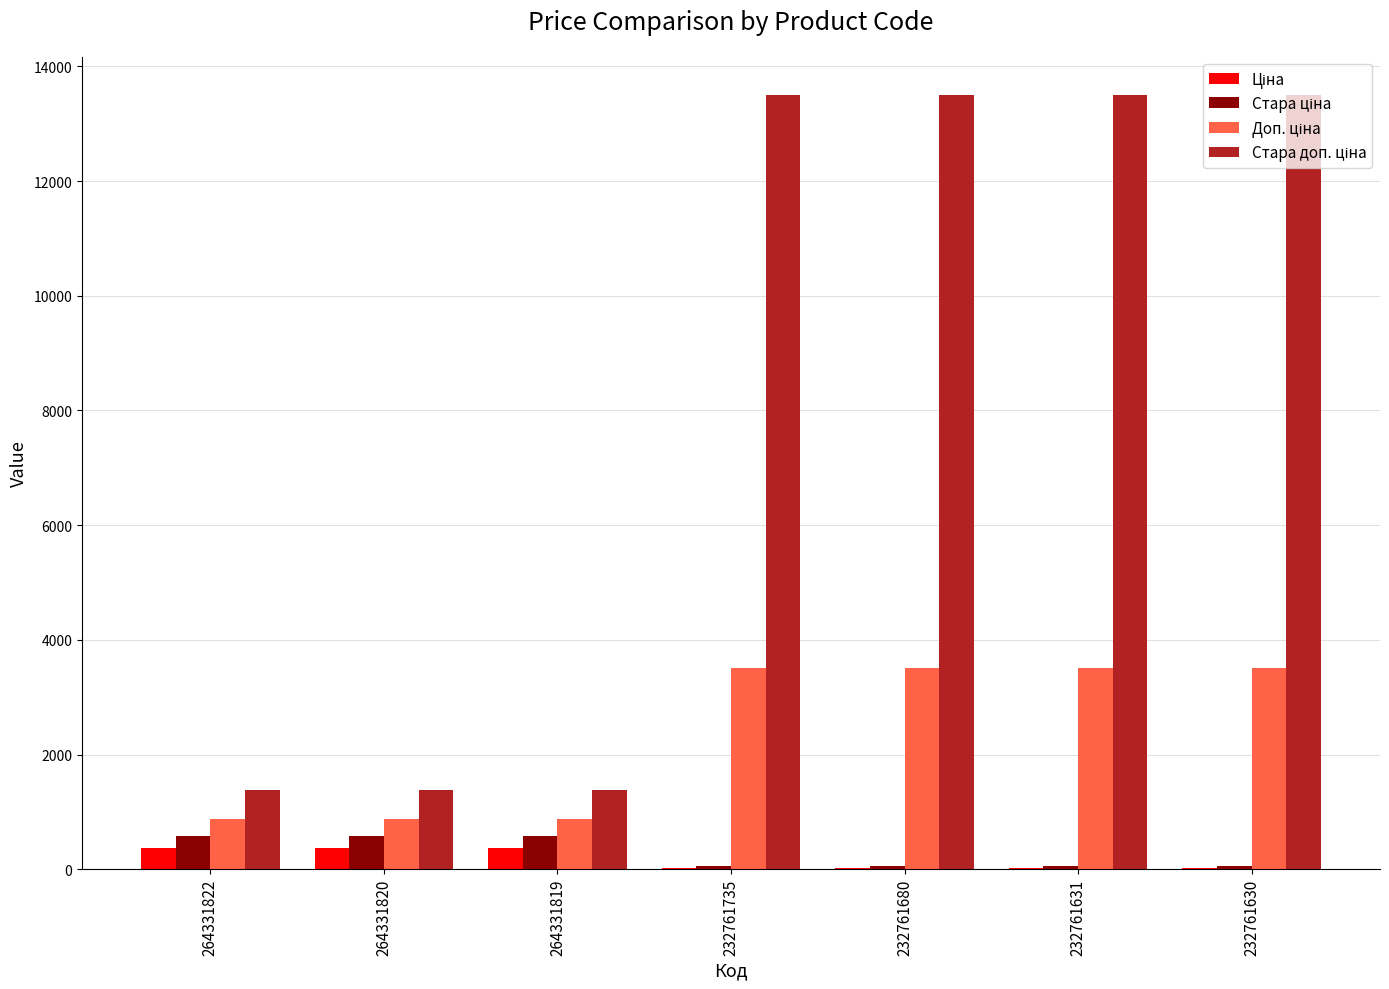

What is the total value across all series at 264331820?

3228.6